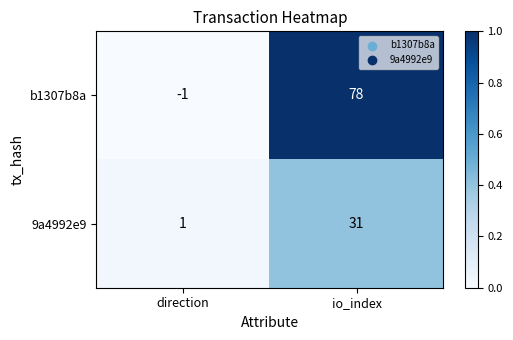

How many distinct data groups are displayed?

2